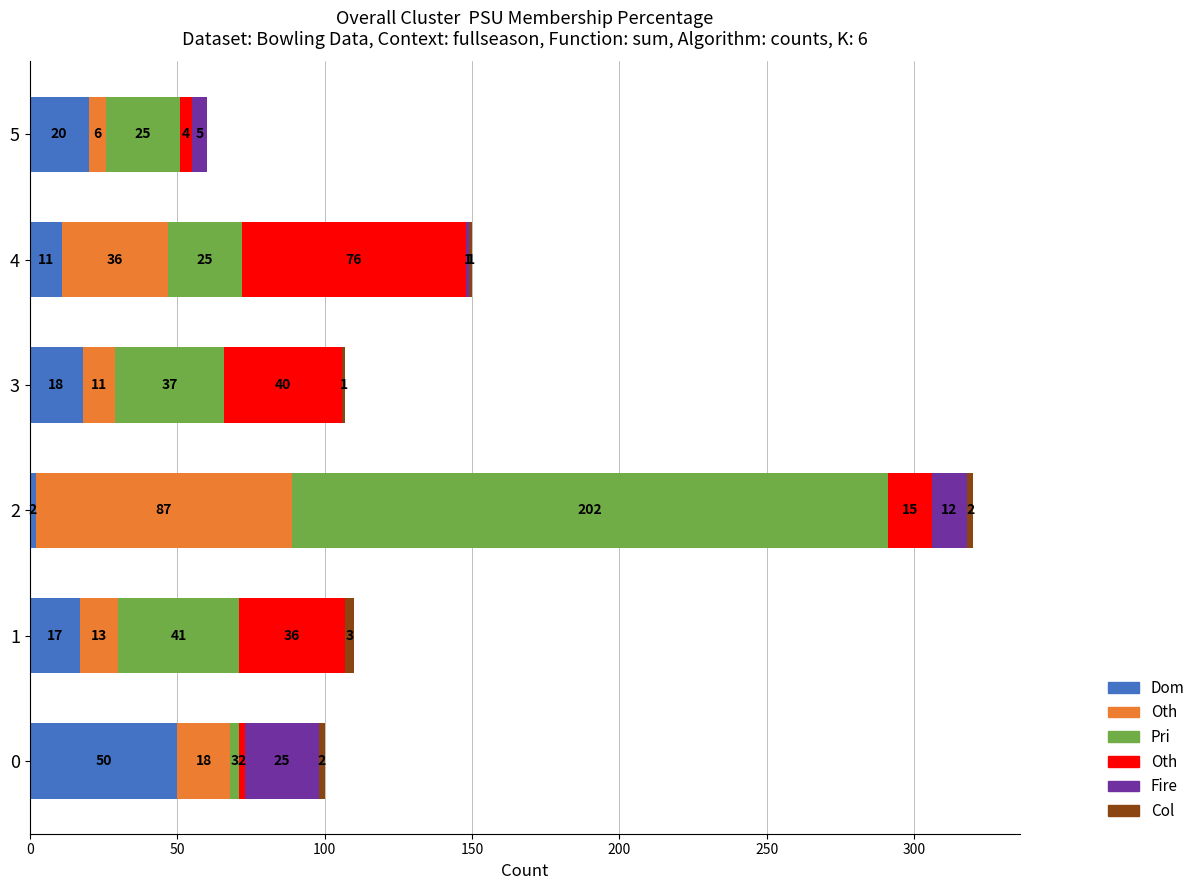

At which category is the sum across all series the highest?

2